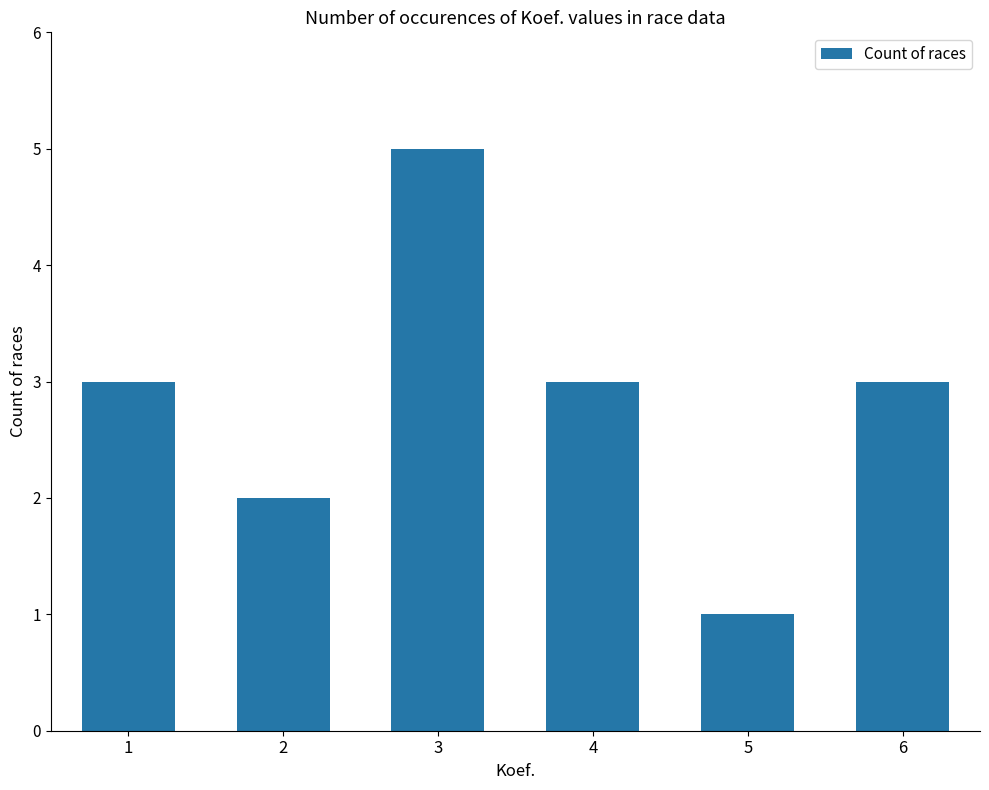

What is the greatest value displayed?

5